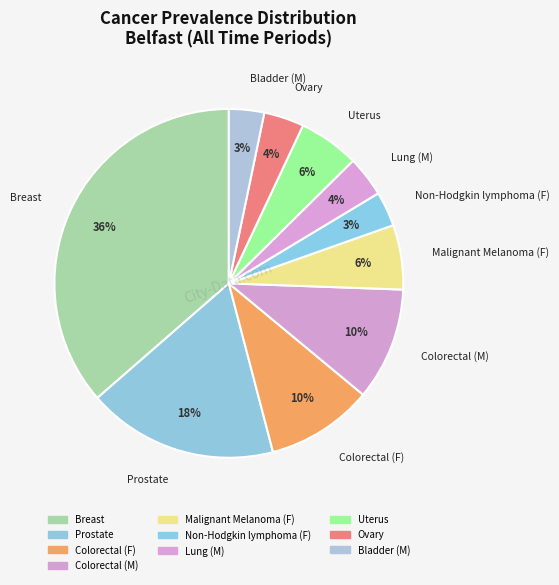

How much of the chart is everything except Breast?

63.6%